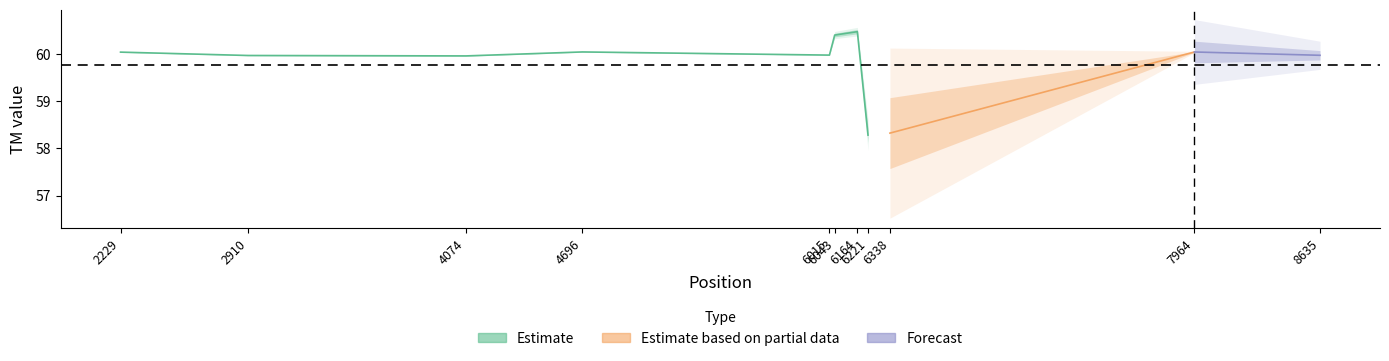

In PRIMER_RIGHT_0_TM, how many points are lower than both neighbors (excluding endpoints)?

3